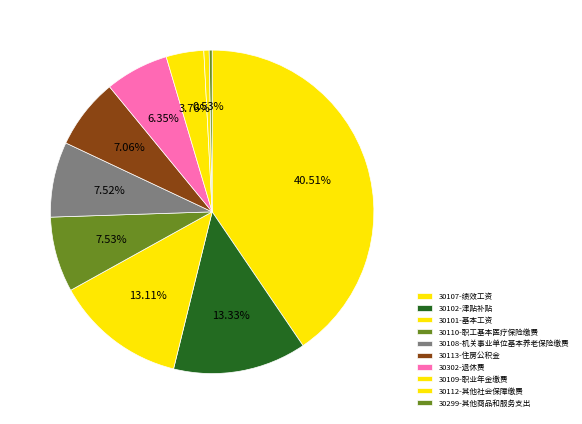

How many segments does this pie chart have?

10